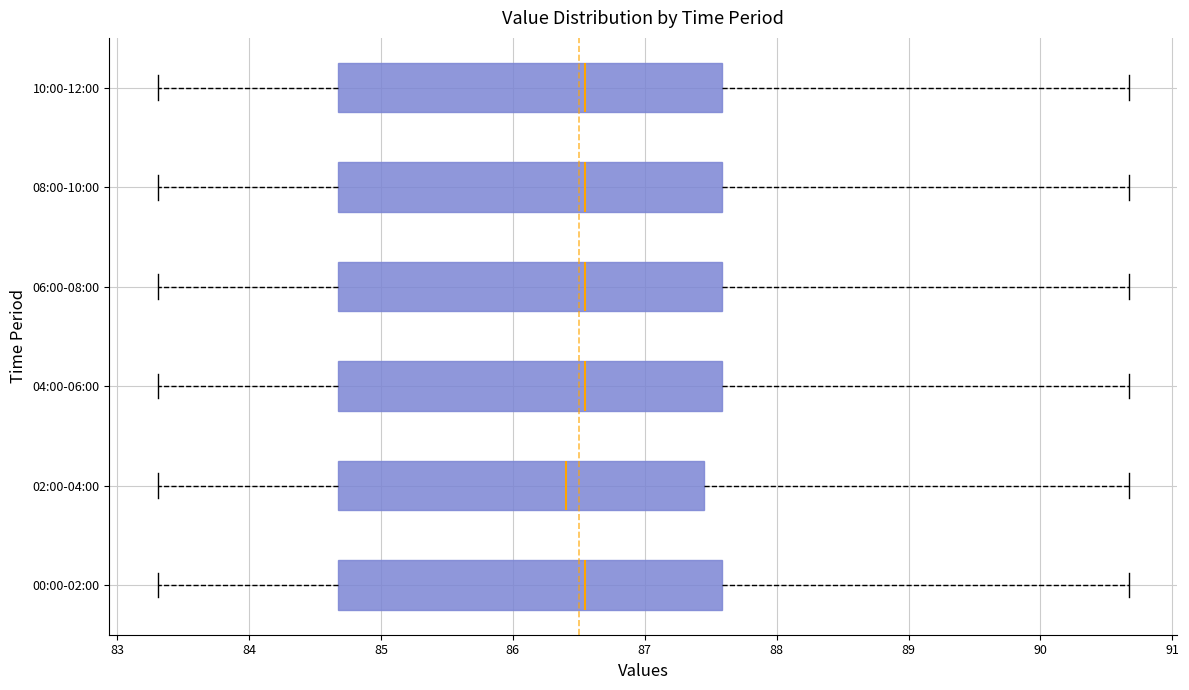

Reading bottom to top, read every box against the x-axis: the position of its median line, the range the box covers, and the ends of its whiskers. The values are not printed on the chart, so give them approximately, as read against the axis.

00:00-02:00: median 86.6, box 84.7 to 87.6, whiskers 83.3 to 90.7
02:00-04:00: median 86.4, box 84.7 to 87.5, whiskers 83.3 to 90.7
04:00-06:00: median 86.6, box 84.7 to 87.6, whiskers 83.3 to 90.7
06:00-08:00: median 86.6, box 84.7 to 87.6, whiskers 83.3 to 90.7
08:00-10:00: median 86.6, box 84.7 to 87.6, whiskers 83.3 to 90.7
10:00-12:00: median 86.6, box 84.7 to 87.6, whiskers 83.3 to 90.7